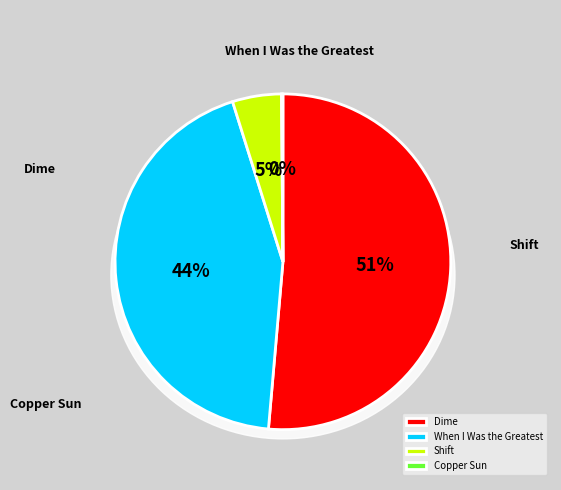

How many slices are in this pie chart?

4